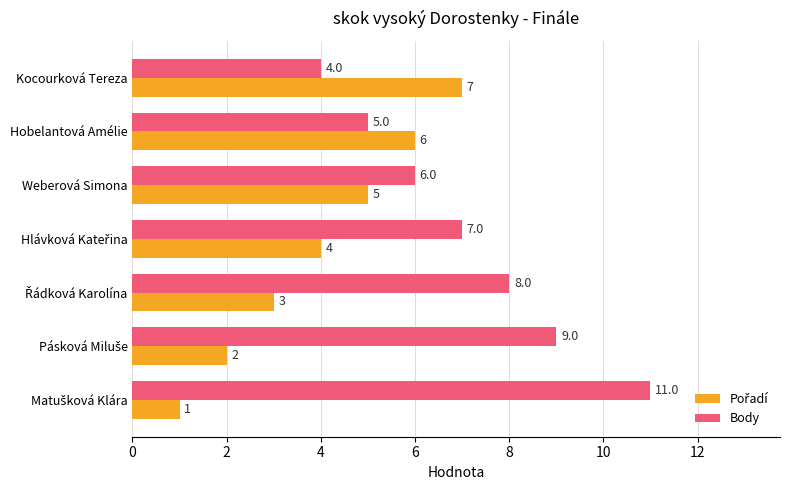

What is the difference between the maximum and minimum values in the Body series?

7